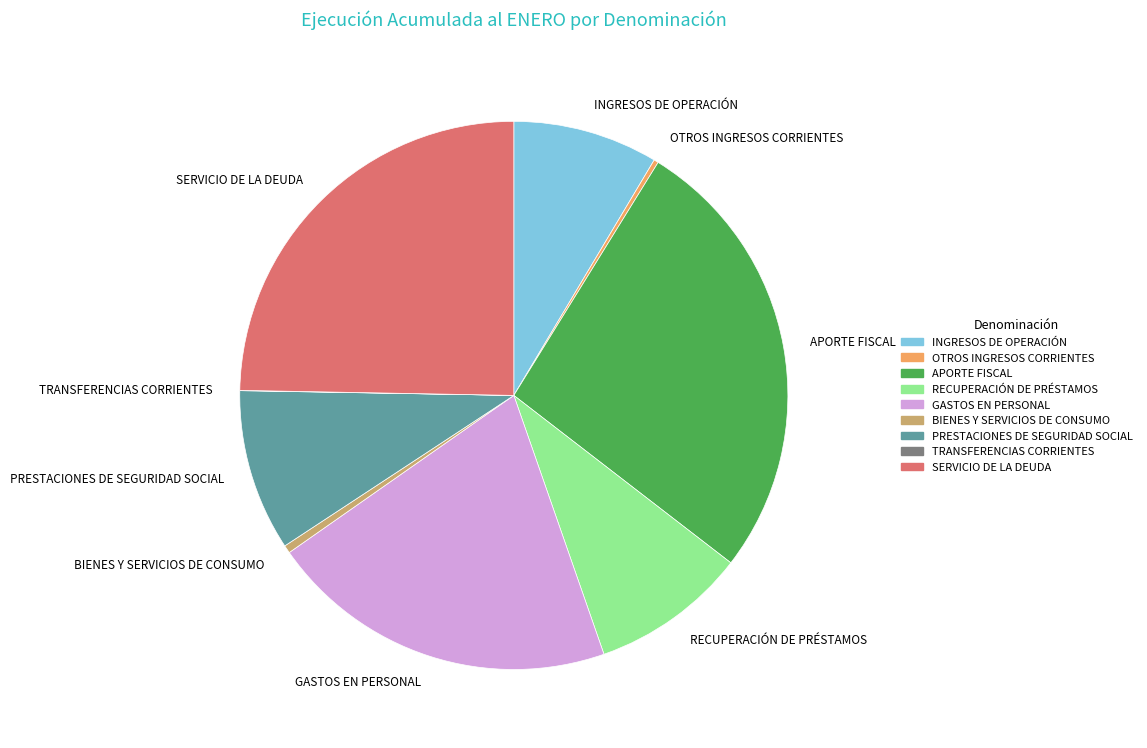

What is the ratio of the value at PRESTACIONES DE SEGURIDAD SOCIAL to the value at INGRESOS DE OPERACIÓN?

1.1